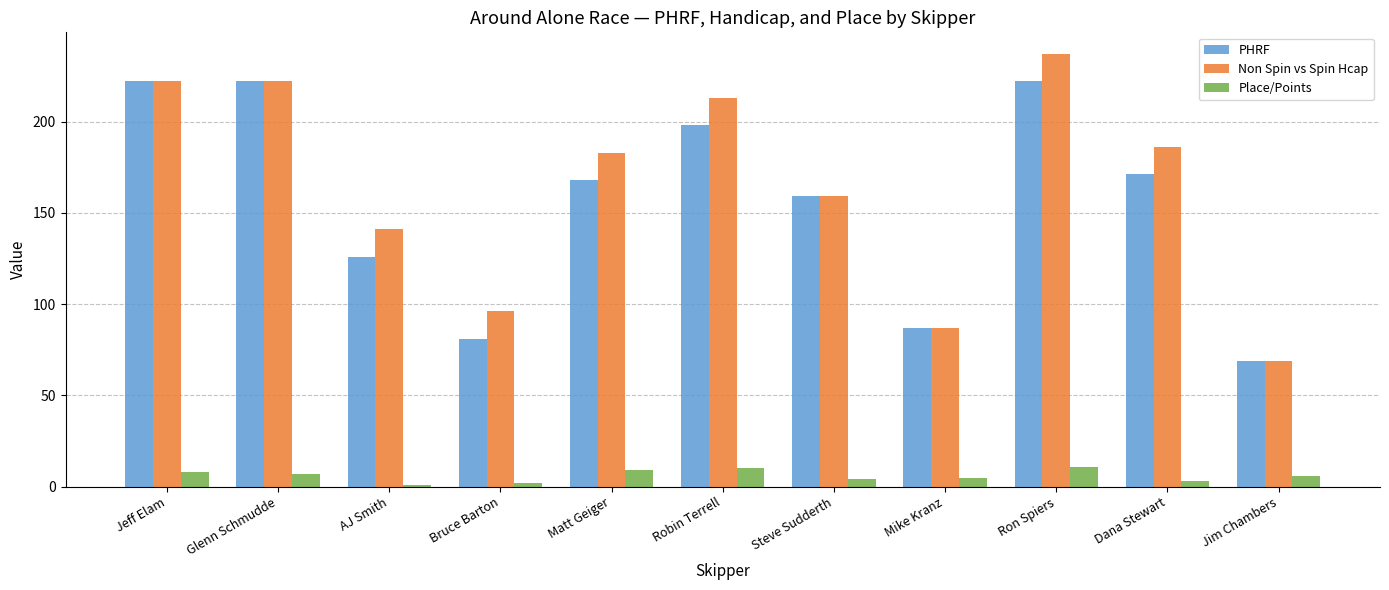

Reading left to right, list all the values displayed in this chart.

PHRF: 222	222	126	81	168	198	159	87	222	171	69
Non Spin vs Spin Hcap: 222	222	141	96	183	213	159	87	237	186	69
Place/Points: 8	7	1	2	9	10	4	5	11	3	6